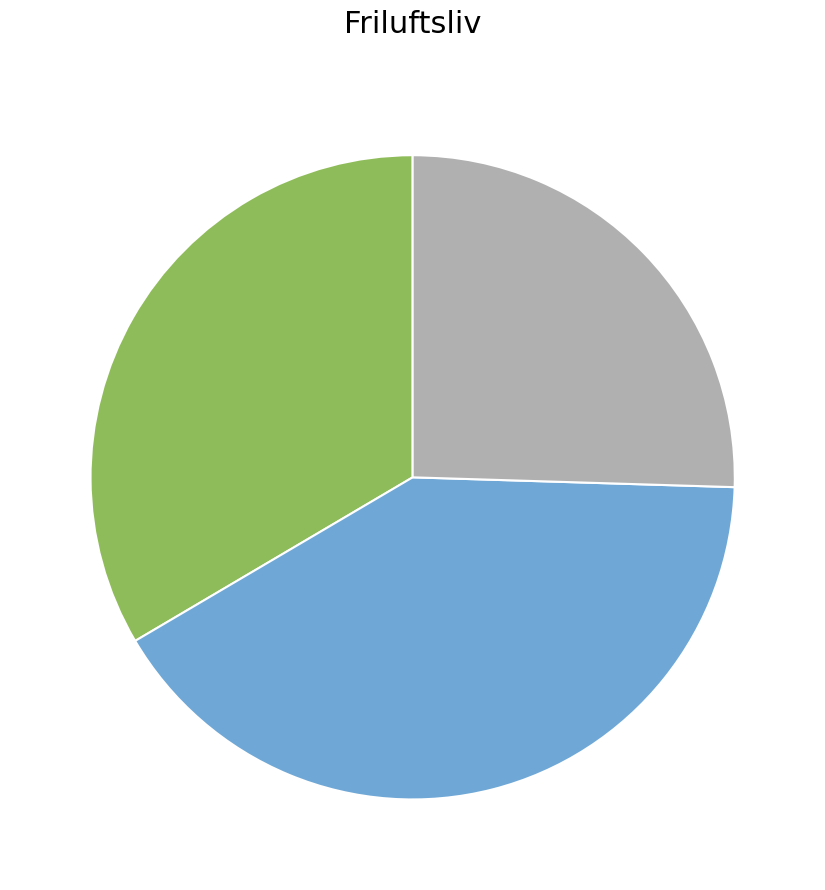

Is there a majority slice in this chart?

No